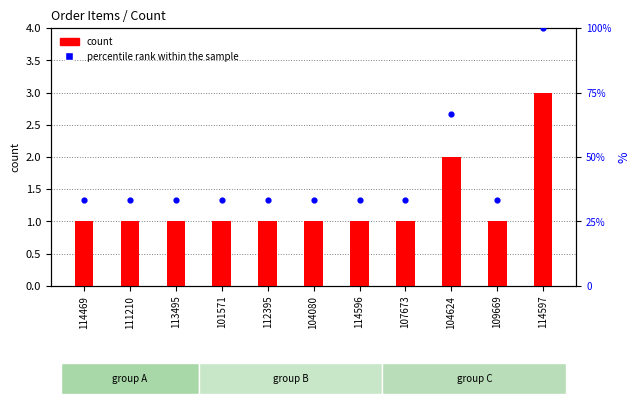

What is the total value across all series at 112395?

34.3